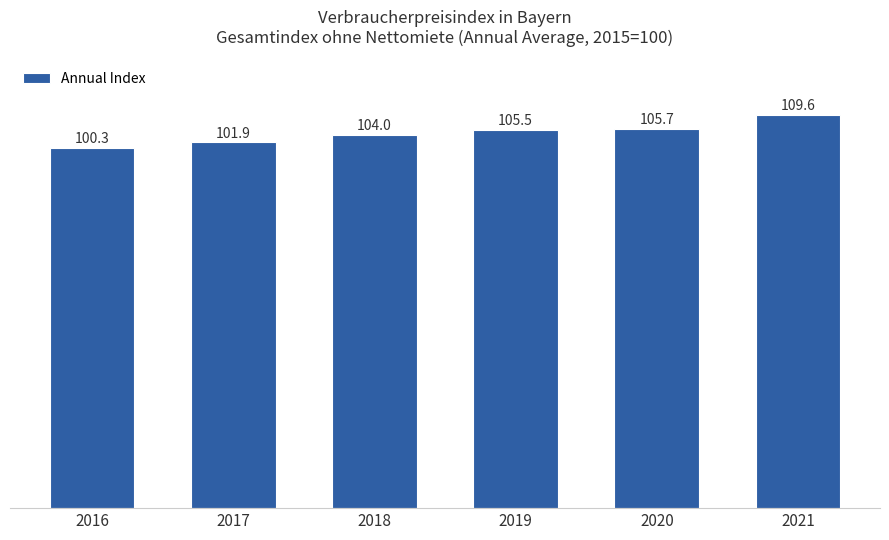

What is the change in value from 2016 to 2019?

+5.2